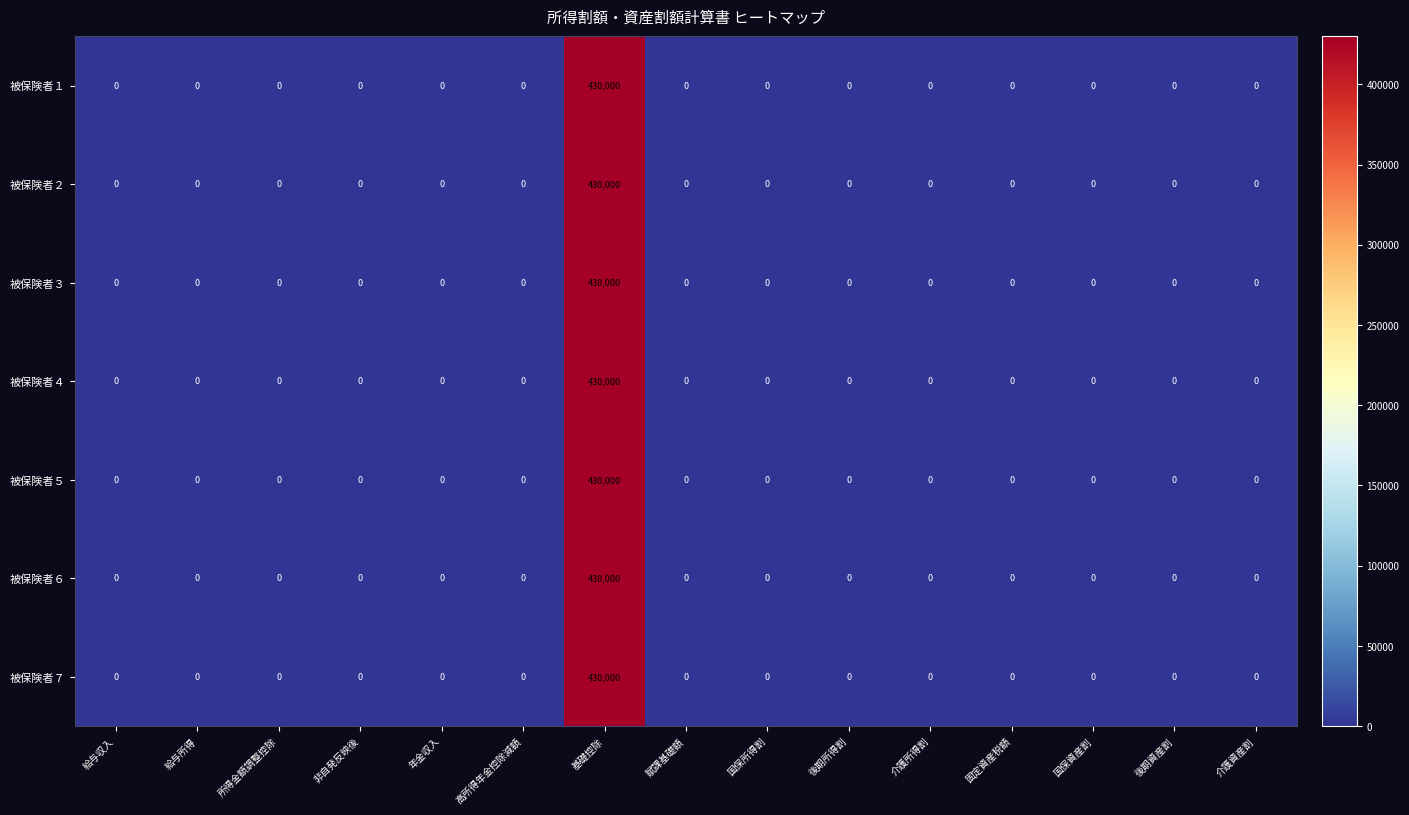

Is it true that 被保険者４ equals 285679 at 給与所得?

False